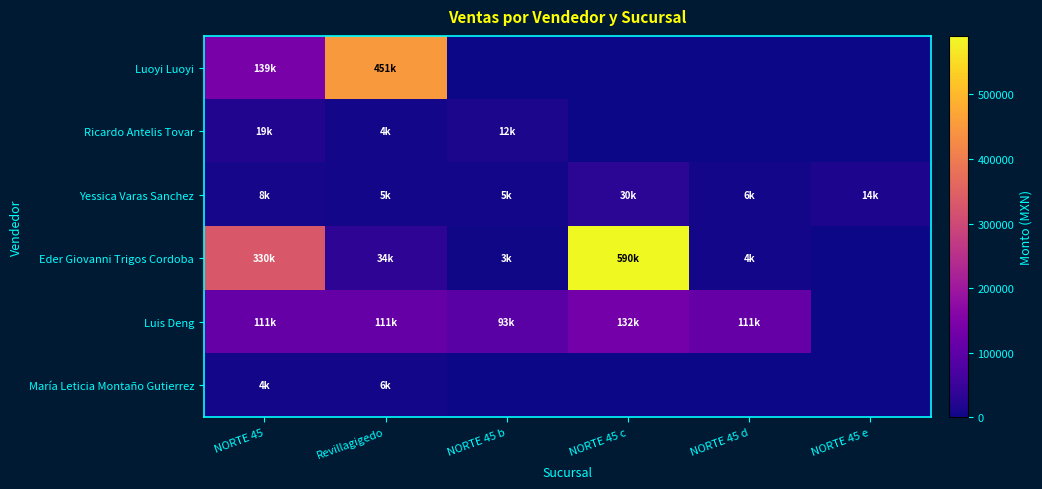

Reading left to right, what are all the values shown in this chart?

Luoyi Luoyi: NORTE 45=139500	Revillagigedo=451090	NORTE 45 b=0	NORTE 45 c=0	NORTE 45 d=0	NORTE 45 e=0
Ricardo Antelis Tovar: NORTE 45=19800	Revillagigedo=4950	NORTE 45 b=12000	NORTE 45 c=0	NORTE 45 d=0	NORTE 45 e=0
Yessica Varas Sanchez: NORTE 45=8475	Revillagigedo=5760	NORTE 45 b=5580	NORTE 45 c=30600	NORTE 45 d=6300	NORTE 45 e=14460
Eder Giovanni Trigos Cordoba: NORTE 45=330280	Revillagigedo=34080	NORTE 45 b=3560	NORTE 45 c=590640	NORTE 45 d=4800	NORTE 45 e=0
Luis Deng: NORTE 45=111600	Revillagigedo=111600	NORTE 45 b=93000	NORTE 45 c=132500	NORTE 45 d=111600	NORTE 45 e=0
María Leticia Montaño Gutierrez: NORTE 45=4690	Revillagigedo=6171	NORTE 45 b=0	NORTE 45 c=0	NORTE 45 d=0	NORTE 45 e=0